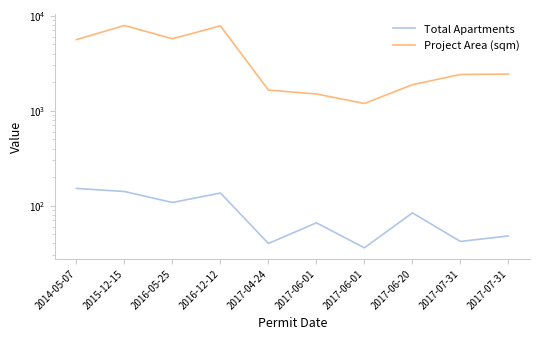

The Total Apartments series shows 36 at 2017-06-01. True or false?

True